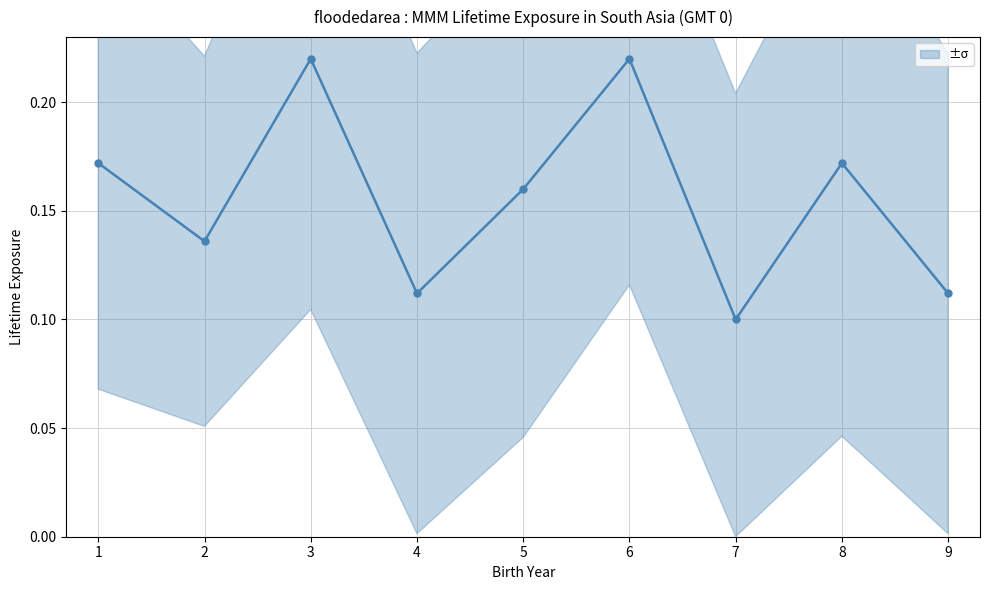

True or false: there are more than 1 points higher than both neighbors.

True